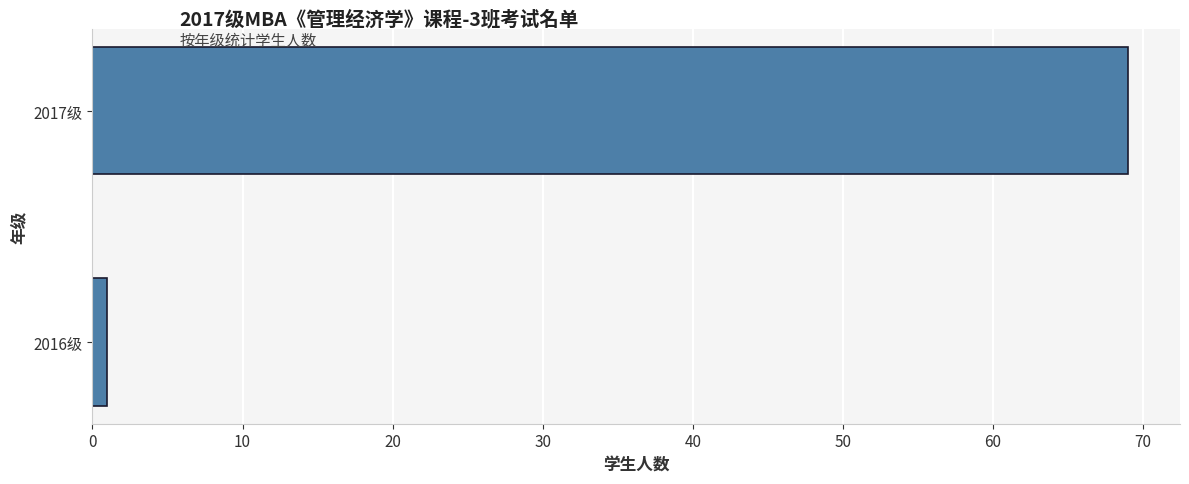

Reading bottom to top, what are all the values shown in this chart?

1	69